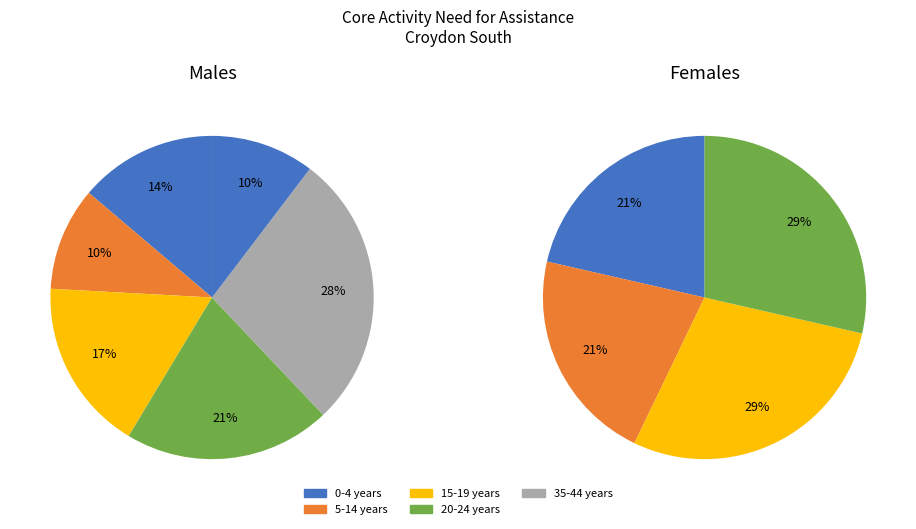

Which slice is the smallest?

0-4 years